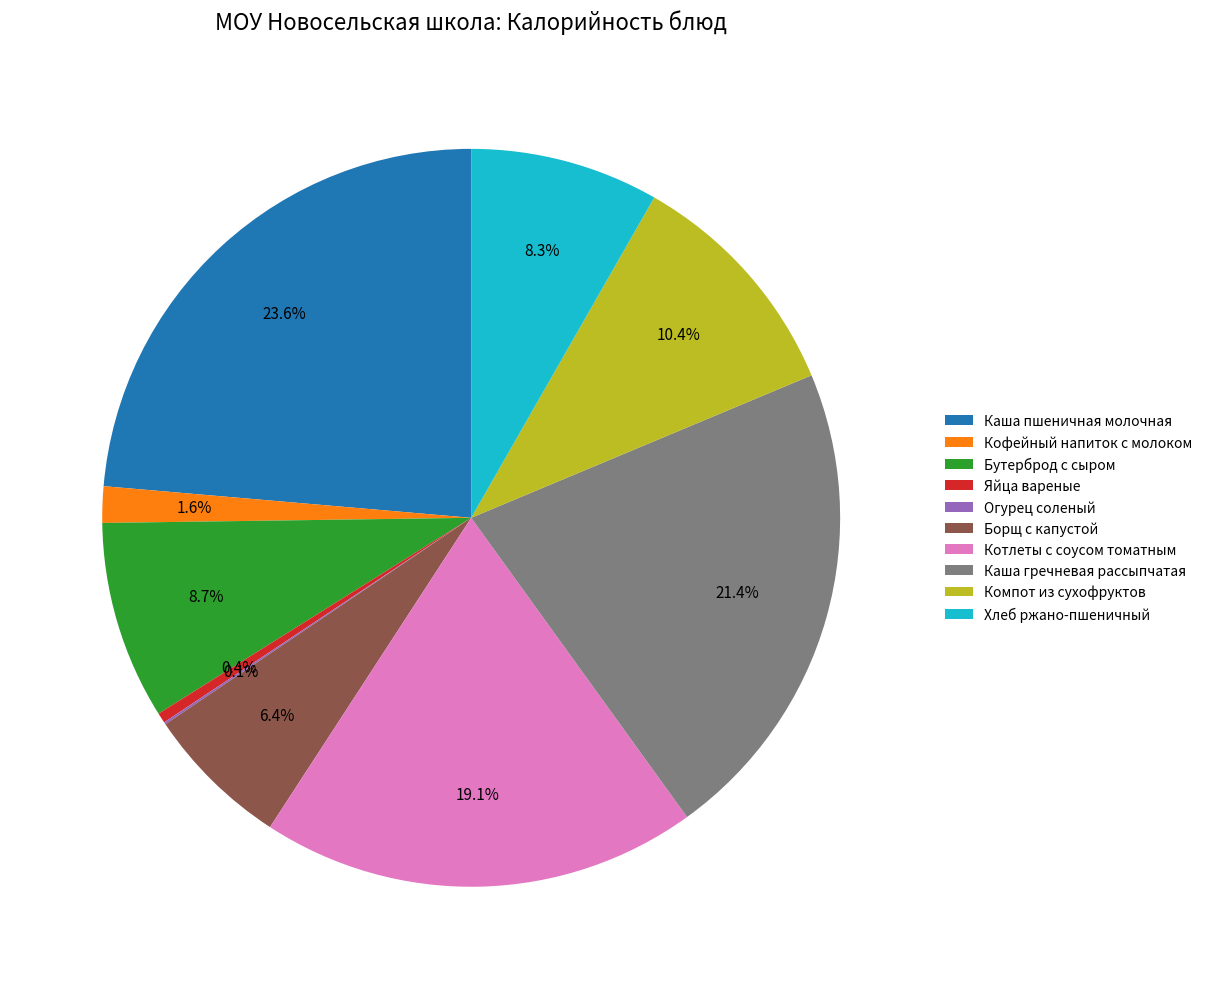

The Хлеб ржано-пшеничный slice represents 8% of the pie. True or false?

True